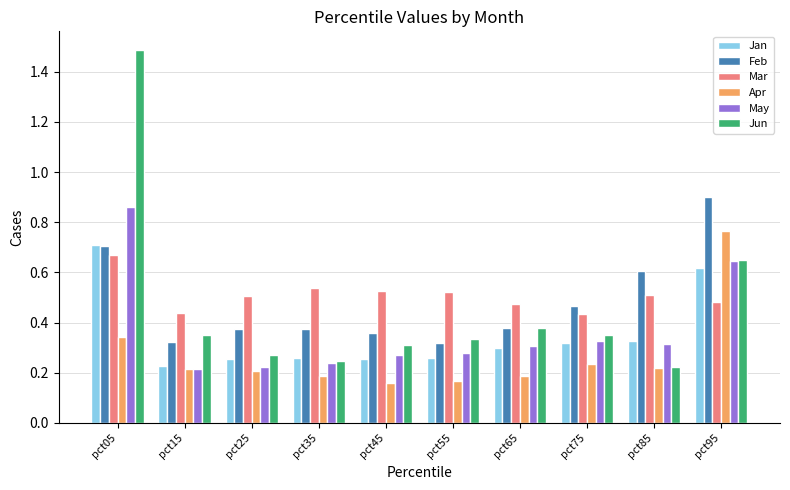

Between pct25 and pct85, which series saw the biggest shift?

Feb